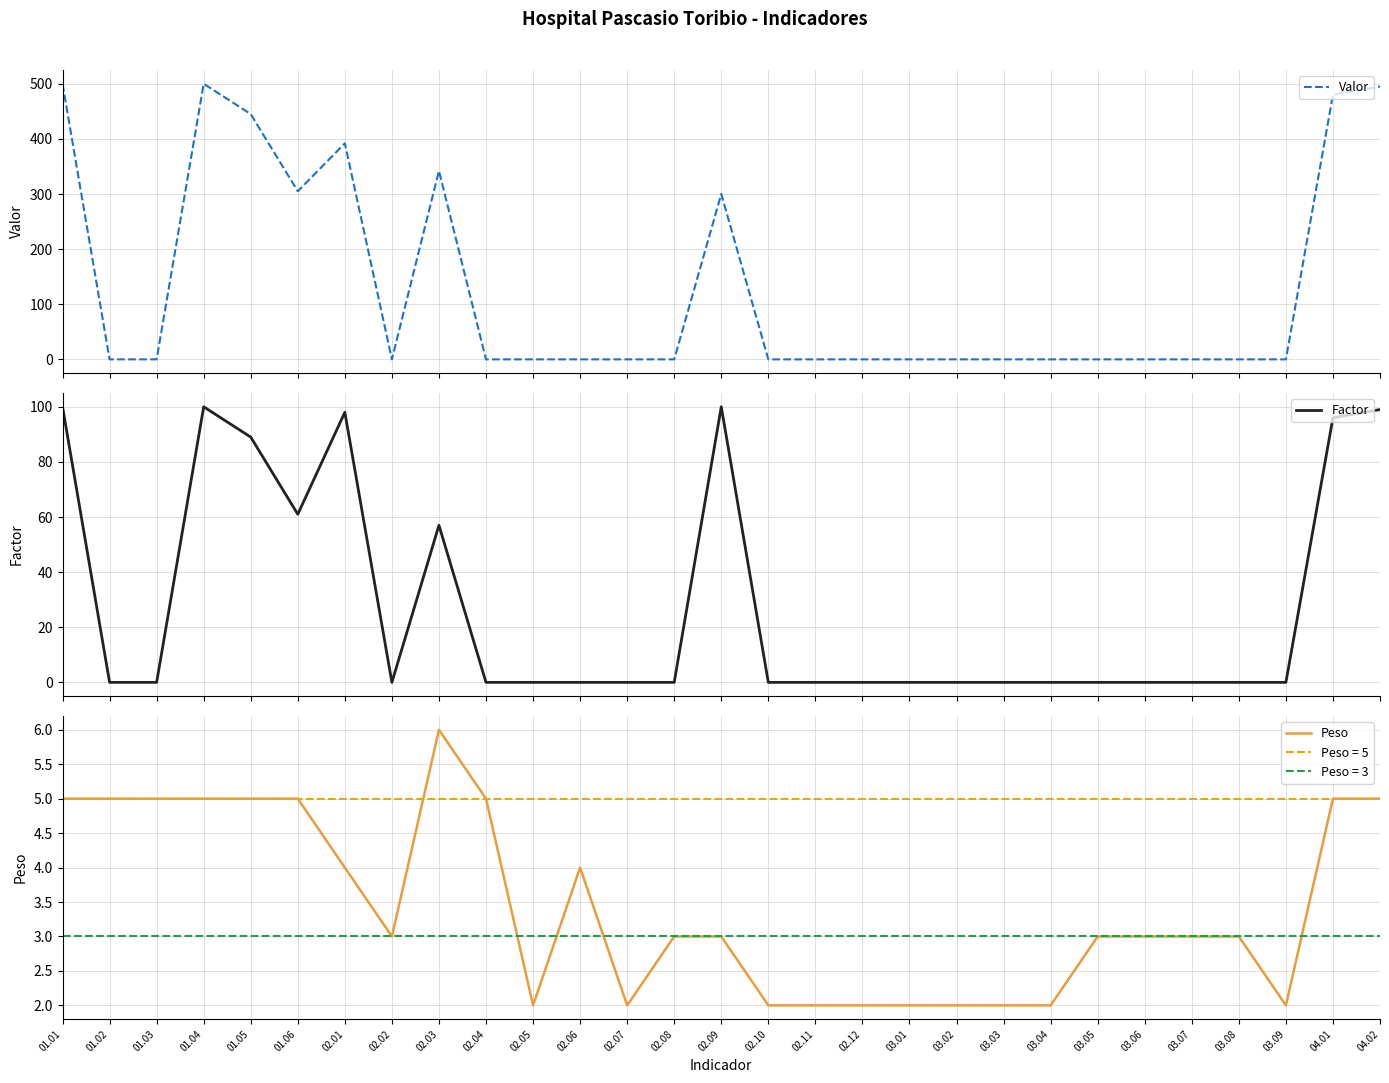

At which category does the chart reach its minimum across all series?

01.02